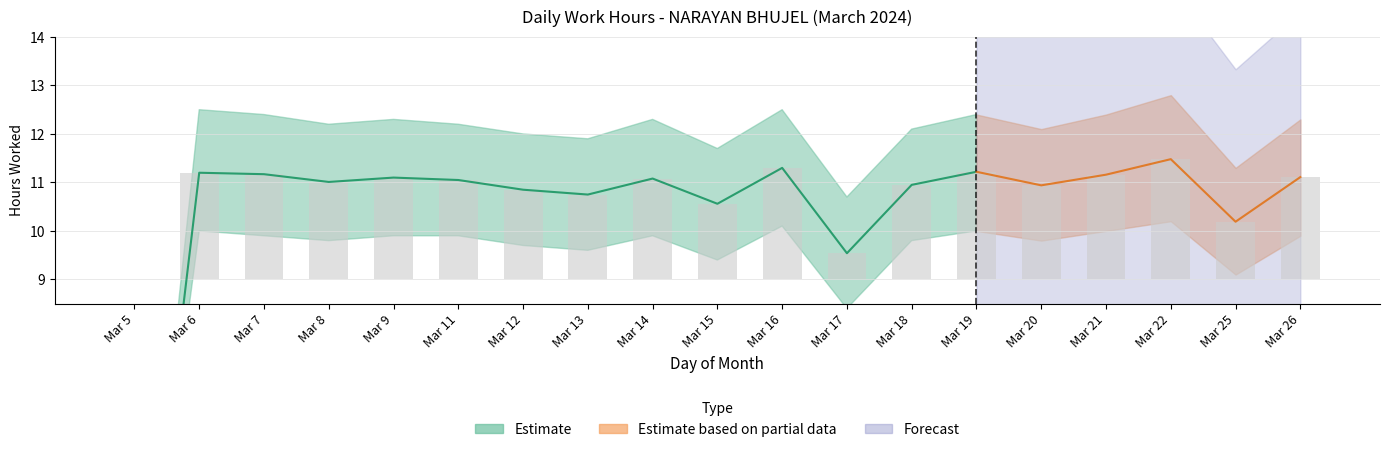

What is the sum of the values at 7 and 20?

22.1